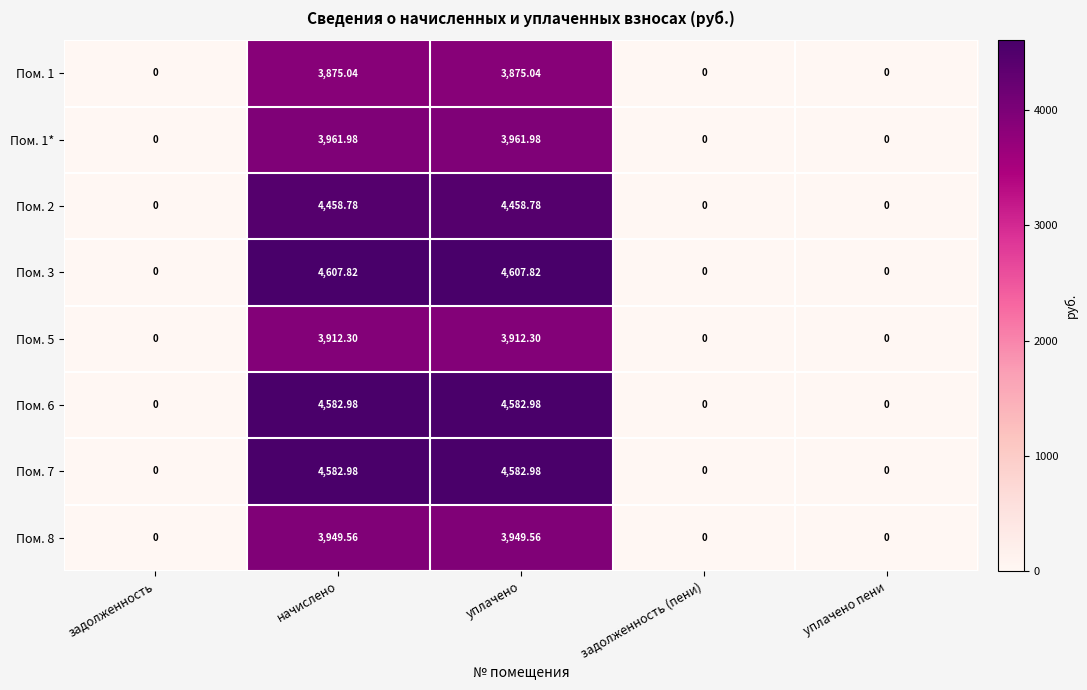

Is the value of Пом. 3 at начислено greater than the value of Пом. 1 at уплачено?

Yes